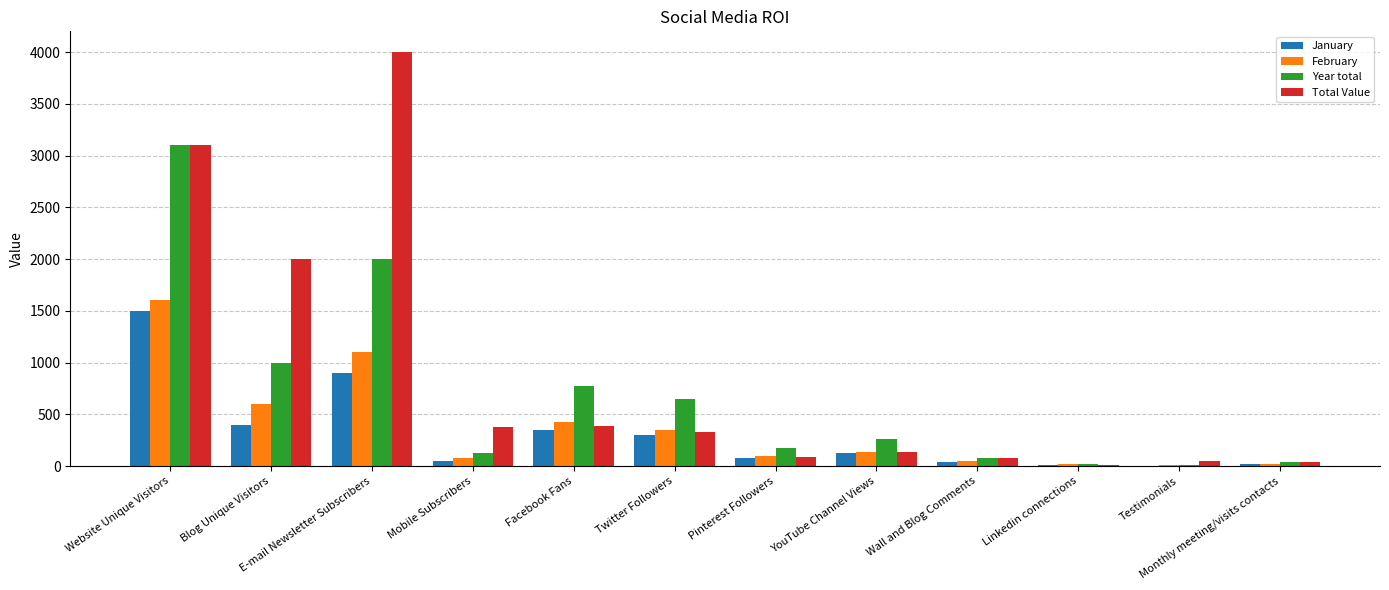

What is the approximate value of January at Testimonials?

4.0